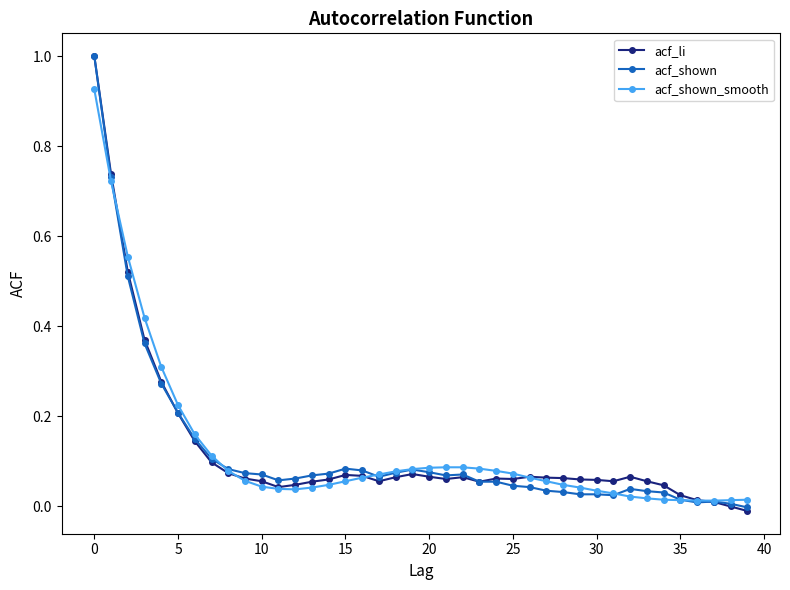

What is the value of the acf_li point at the 1st from the left?

1.0